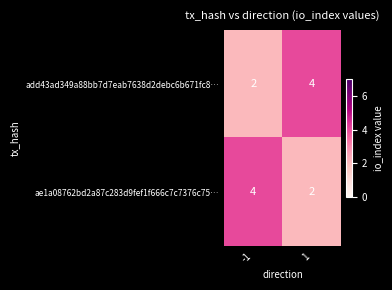

What is the difference between the highest and lowest values at -1?

2